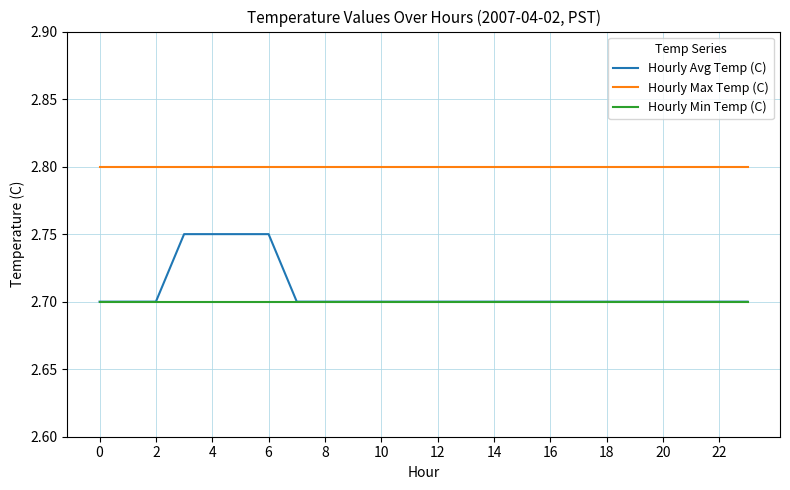

What are all the series names shown in the legend?

Hourly Avg Temp (C), Hourly Max Temp (C), Hourly Min Temp (C)